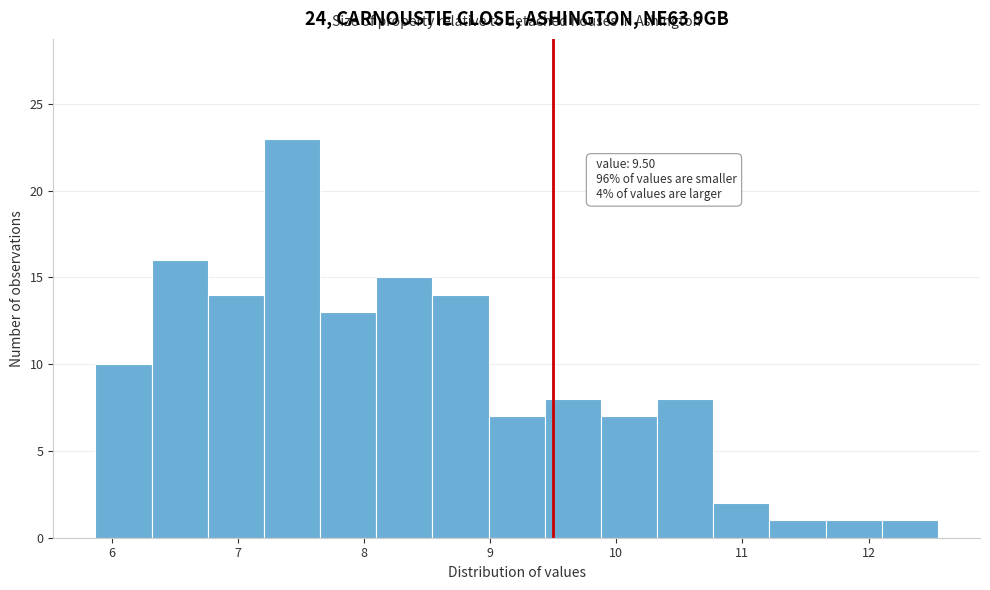

Which range on the x-axis has the tallest bar?

7.2 to 7.7